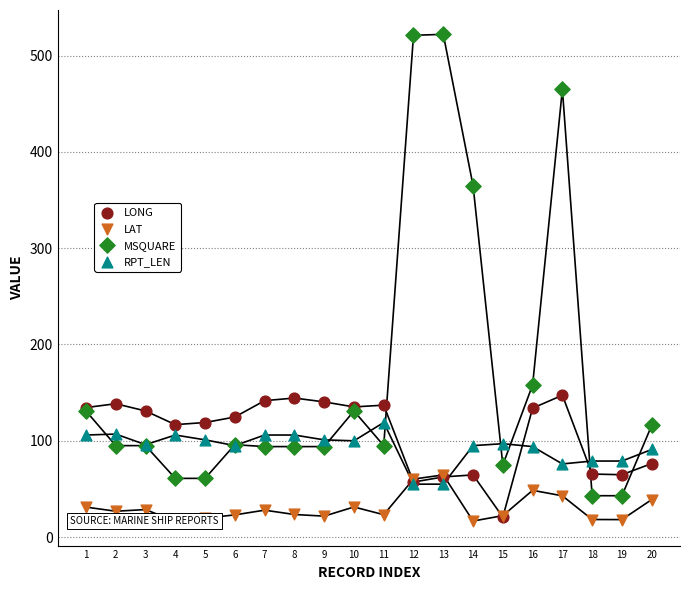

At how many categories does at least one series exceed 57?

20